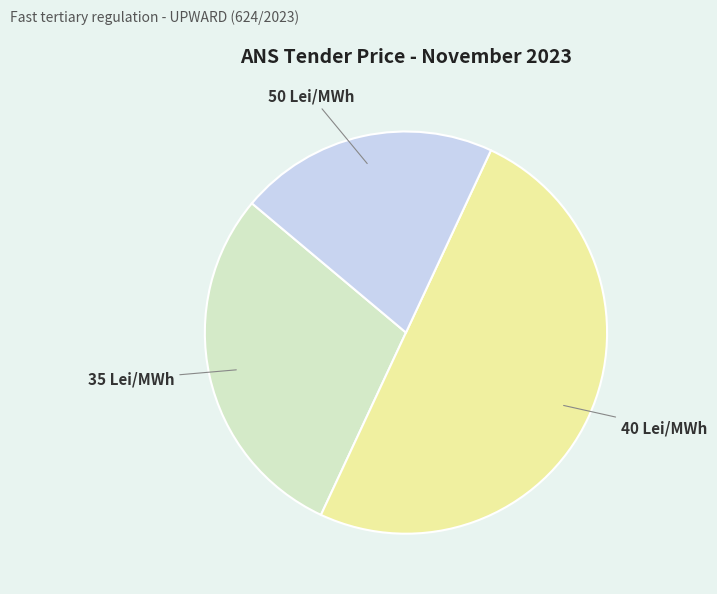

Does 35 Lei/MWh account for over 50% of the chart?

No